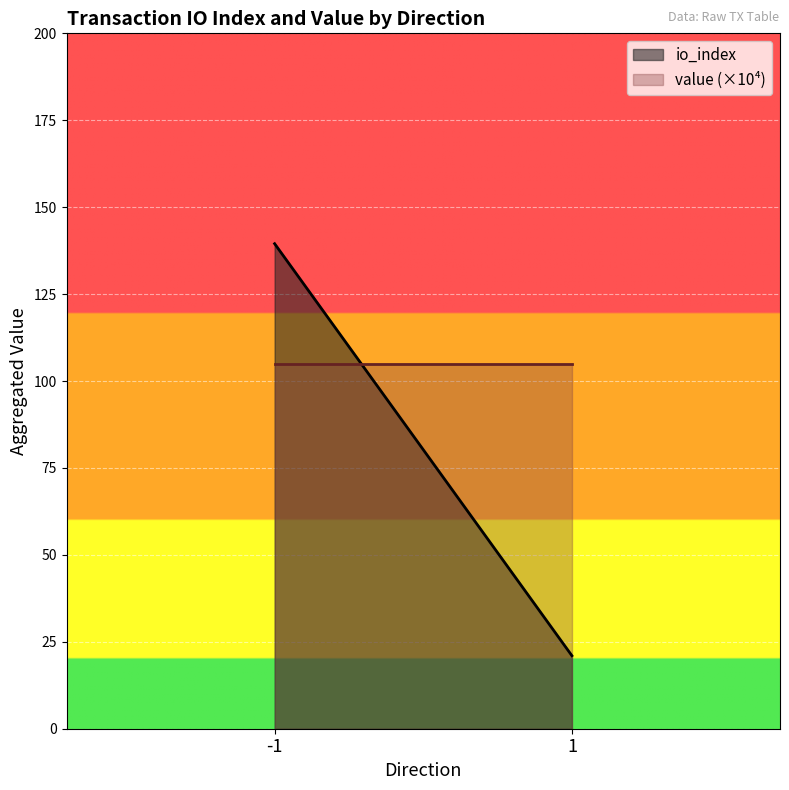

Does the chart display data point markers on the line(s)?

No